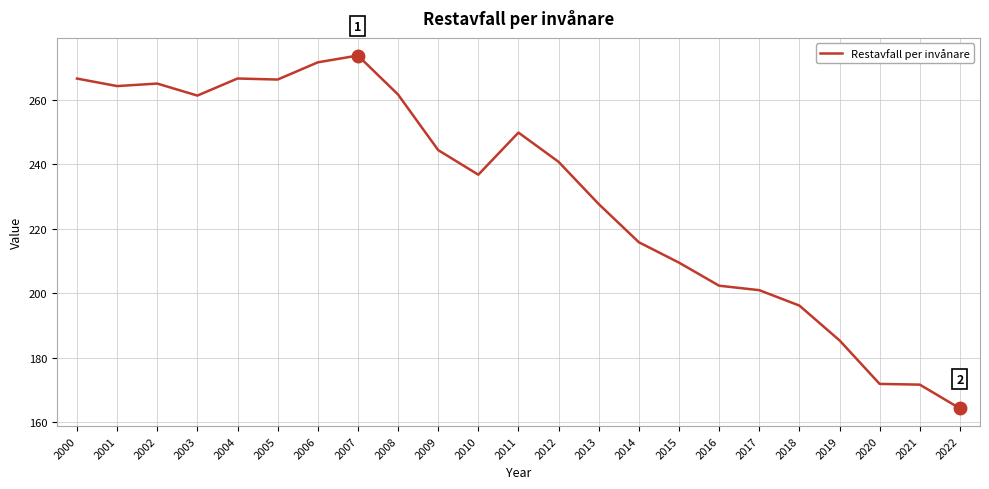

Between 2005 and 2019, which is larger?

2005